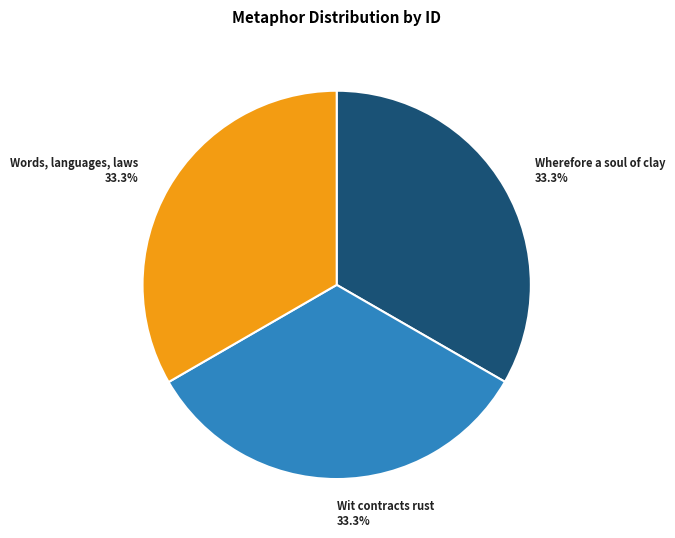

Count the number of slices in the pie.

3